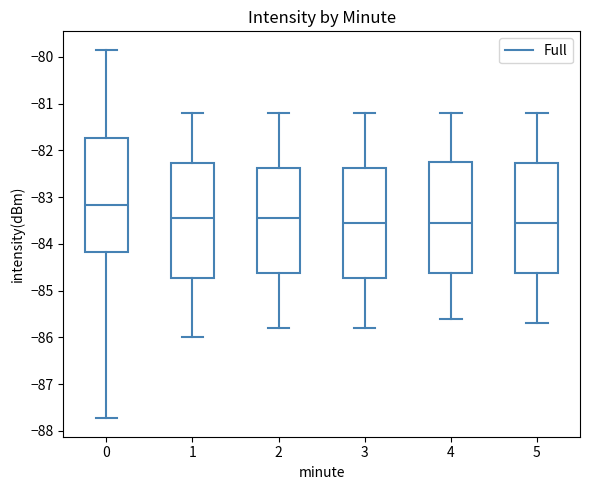

Reading left to right, transcribe this box plot: for each box, give where its median line is, the range the box spans, and where its two whiskers end, as read against the y-axis. The values are not printed on the chart, so give them approximately, as read against the axis.

0: median -83.2, box -84.2 to -81.7, whiskers -87.7 to -79.8
1: median -83.4, box -84.7 to -82.3, whiskers -86.0 to -81.2
2: median -83.4, box -84.6 to -82.4, whiskers -85.8 to -81.2
3: median -83.5, box -84.7 to -82.4, whiskers -85.8 to -81.2
4: median -83.5, box -84.6 to -82.2, whiskers -85.6 to -81.2
5: median -83.5, box -84.6 to -82.3, whiskers -85.7 to -81.2